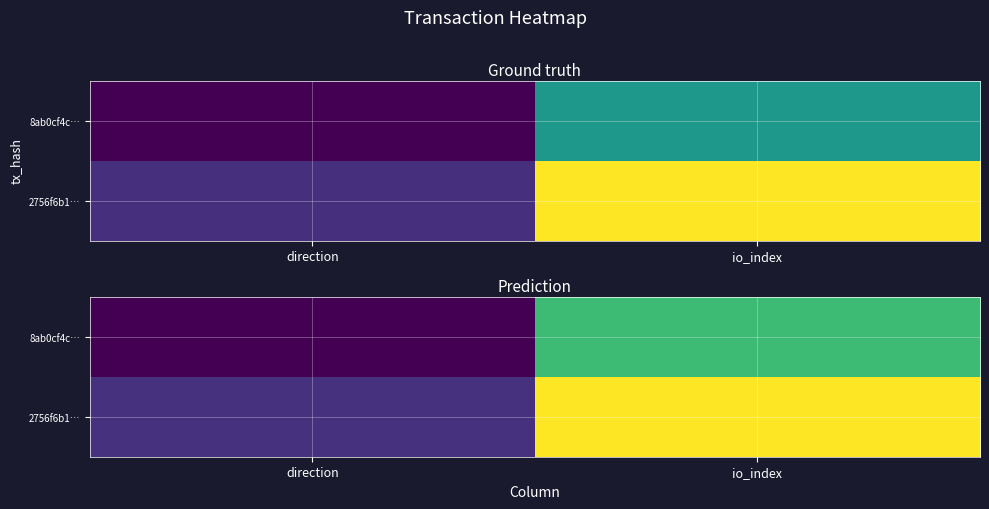

Which category has the highest value across all series?

io_index